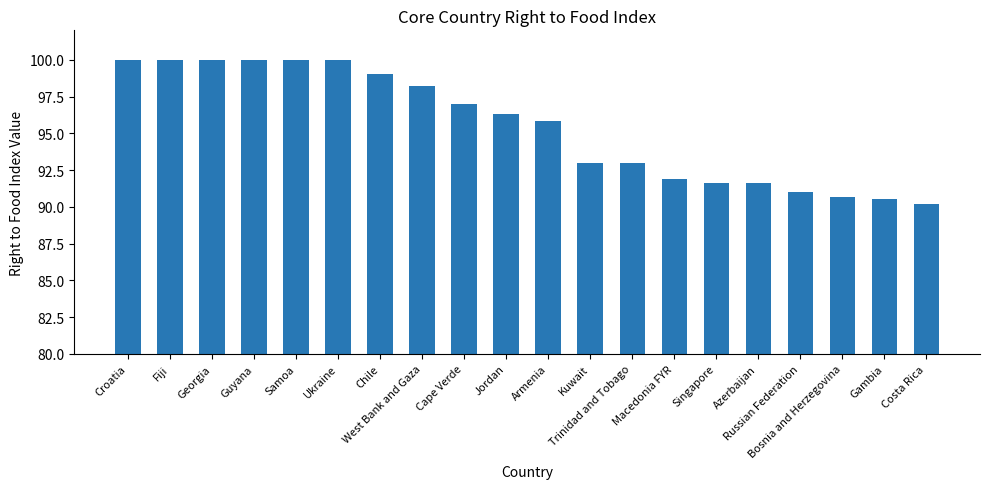

How many bars are there in total?

20